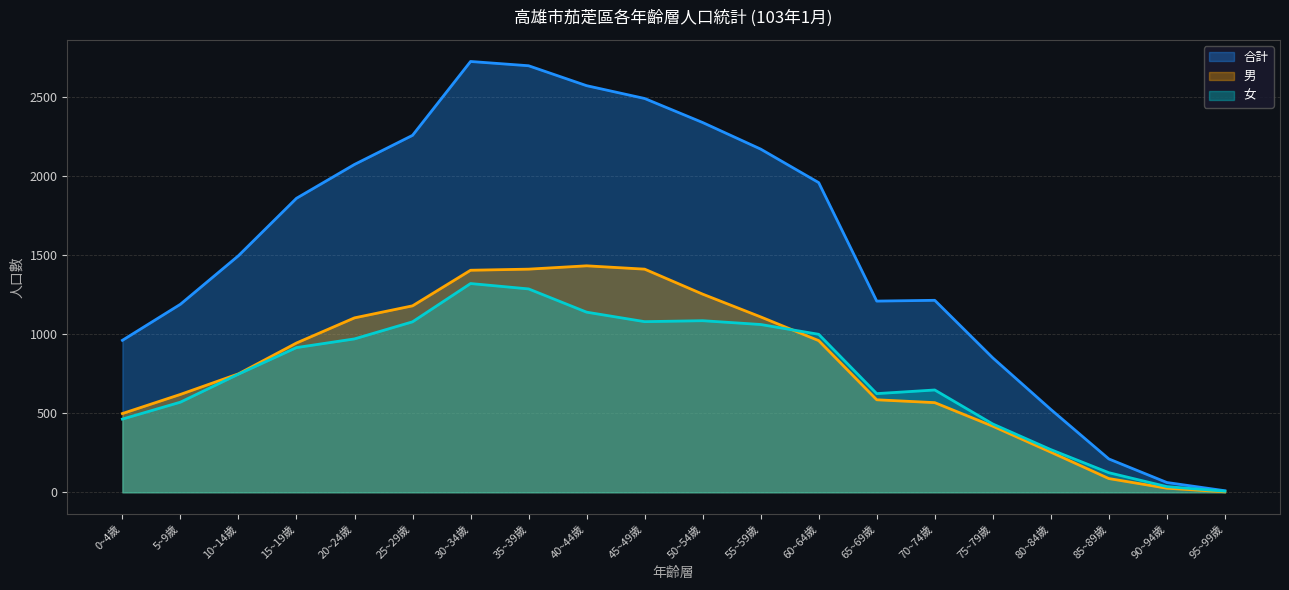

In 合計, how many points are higher than both neighbors (excluding endpoints)?

2